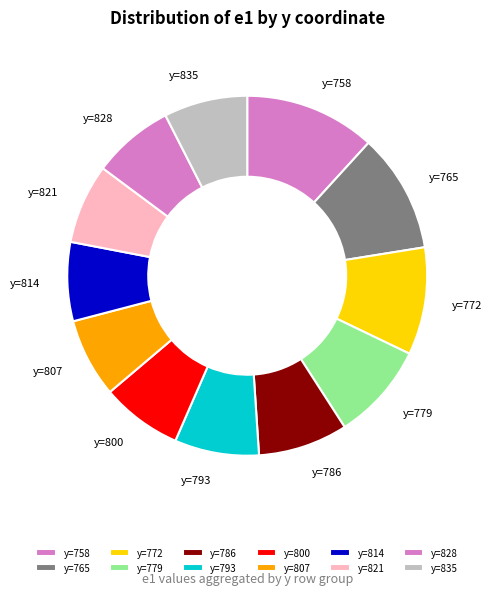

Is the sum of y=814 and y=758 greater than half?

No